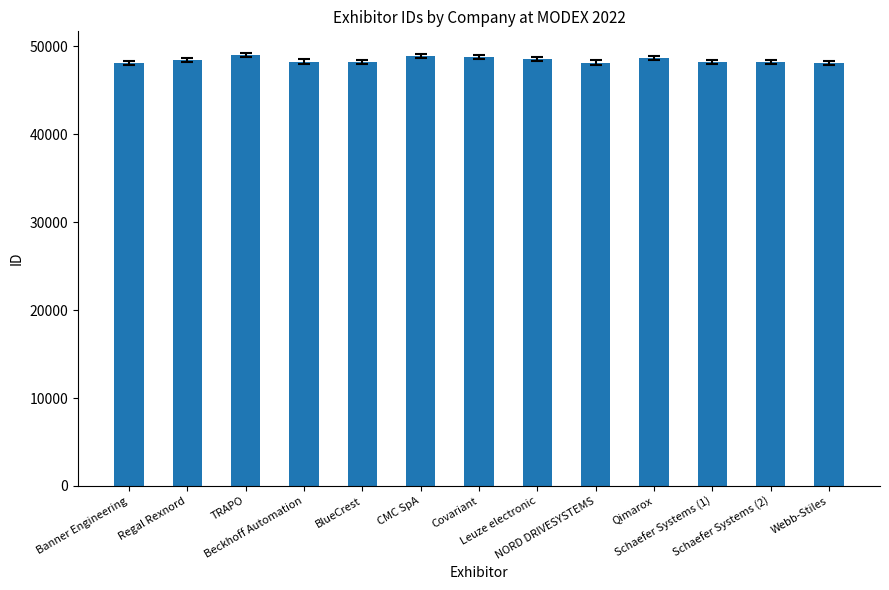

What is the label of the 9th bar from the left?

NORD DRIVESYSTEMS